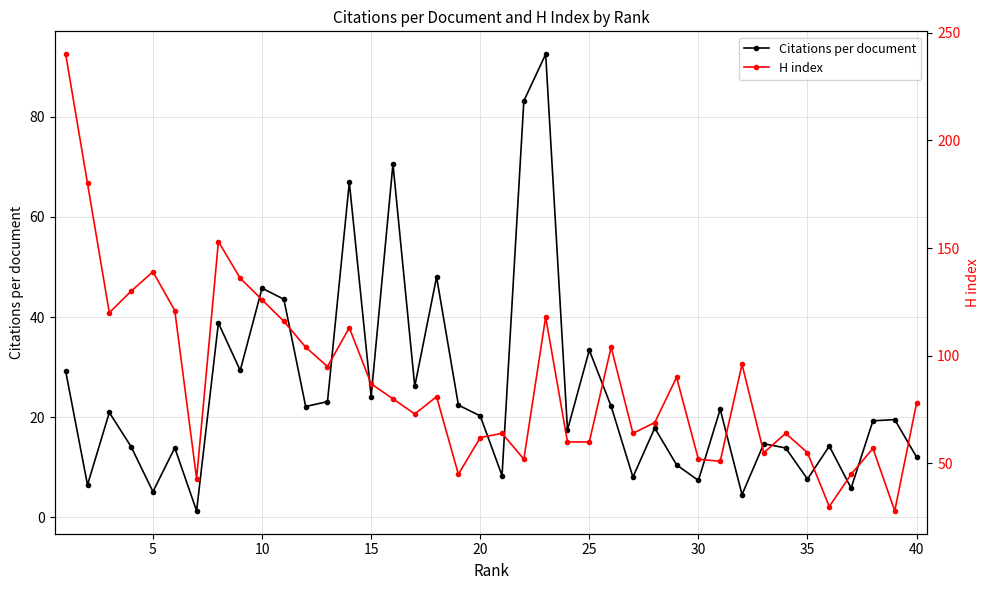

Rank the series by their maximum value, from lowest to highest.

Citations per document, H index